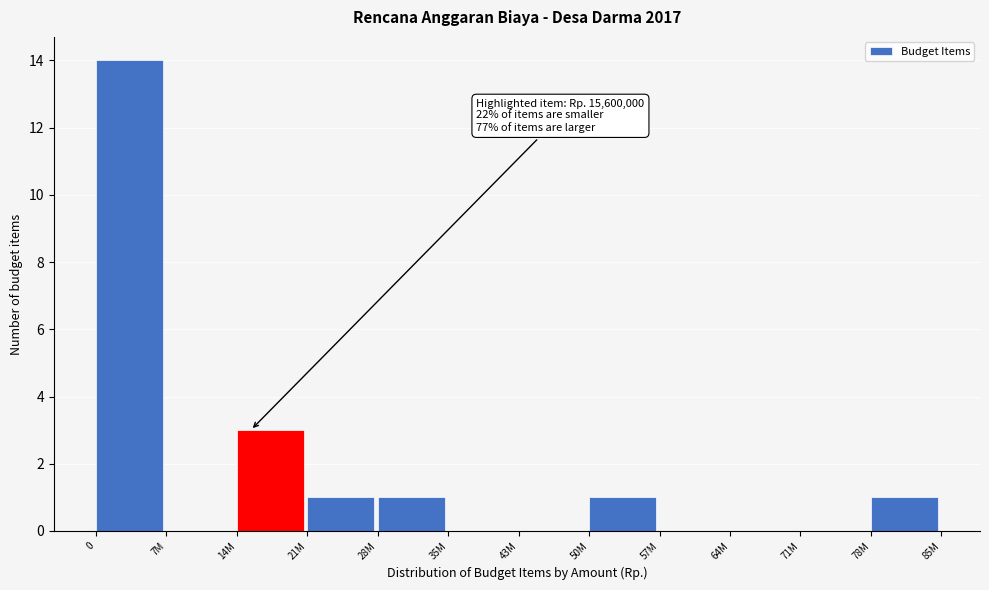

Reading left to right, extract all data points from this chart.

0=14	7M=0	14M=3	21M=1	28M=1	35M=0	43M=0	50M=1	57M=0	64M=0	71M=0	78M=1